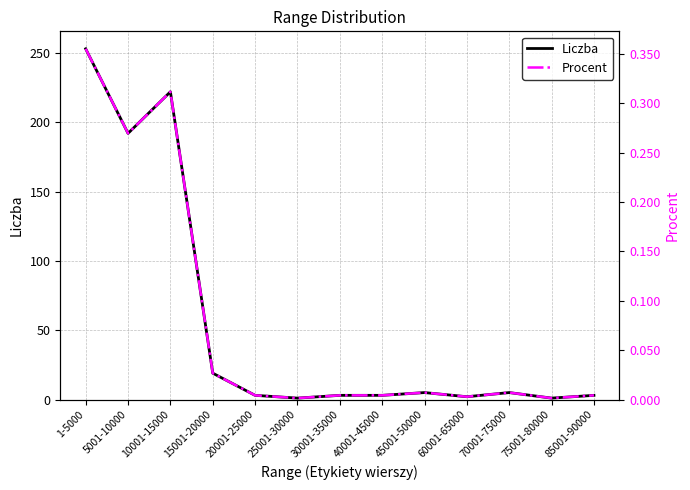

Reading left to right, transcribe all the data shown in this chart.

Liczba: 1-5000=253.0	5001-10000=192.0	10001-15000=222.0	15001-20000=19.0	20001-25000=3.0	25001-30000=1.0	30001-35000=3.0	40001-45000=3.0	45001-50000=5.0	60001-65000=2.0	70001-75000=5.0	75001-80000=1.0	85001-90000=3.0
Procent: 1-5000=0.4	5001-10000=0.3	10001-15000=0.3	15001-20000=0.0	20001-25000=0.0	25001-30000=0.0	30001-35000=0.0	40001-45000=0.0	45001-50000=0.0	60001-65000=0.0	70001-75000=0.0	75001-80000=0.0	85001-90000=0.0